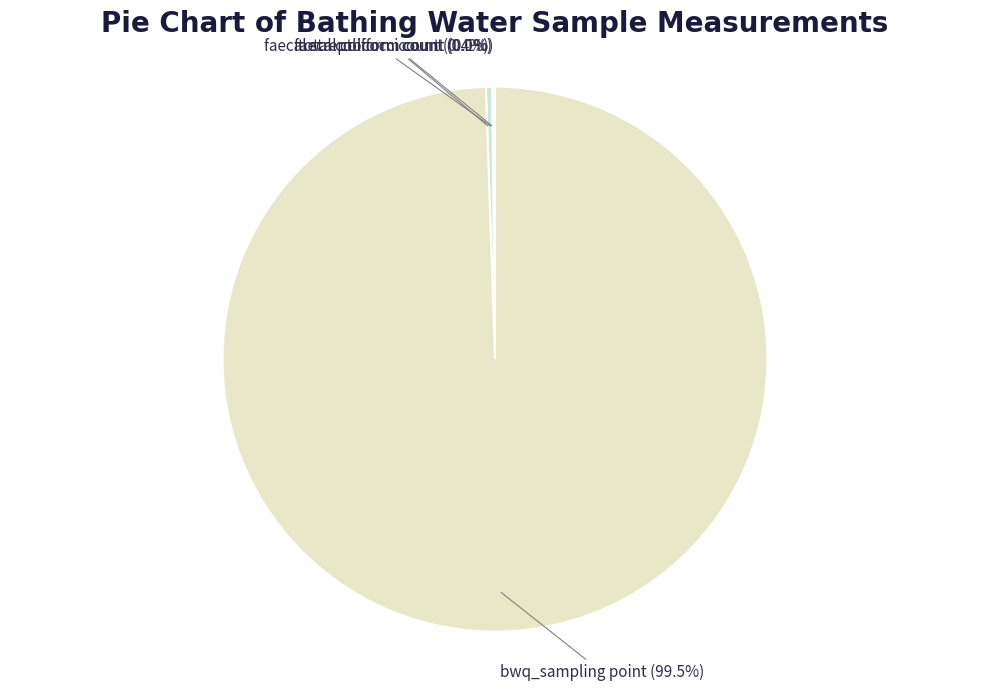

How much of the chart is everything except total coliform count?

99.6%